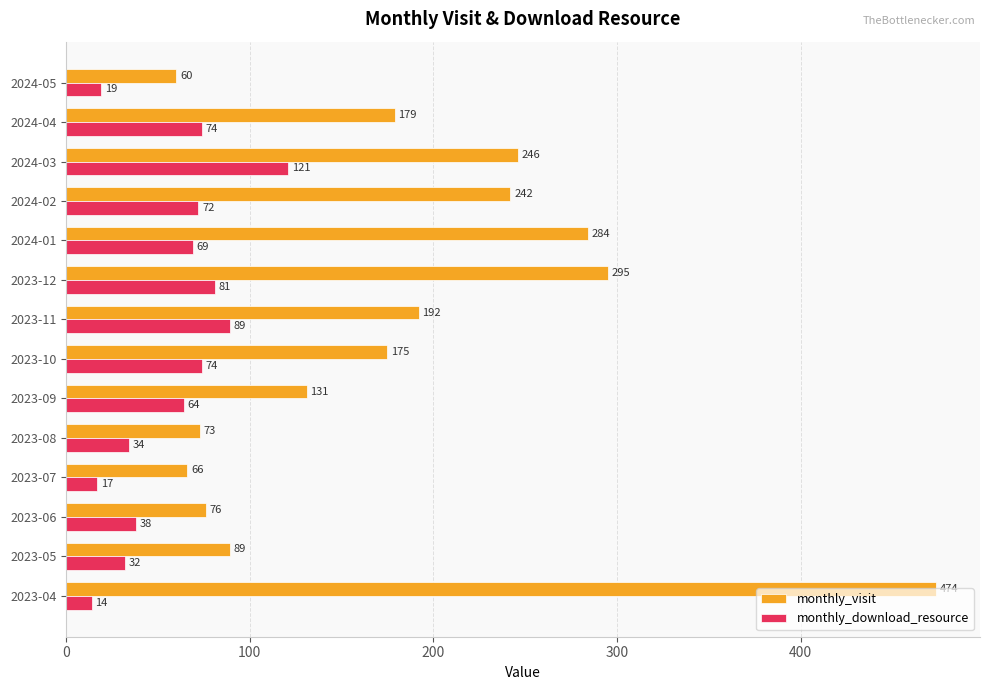

How many series are shown in this chart?

2